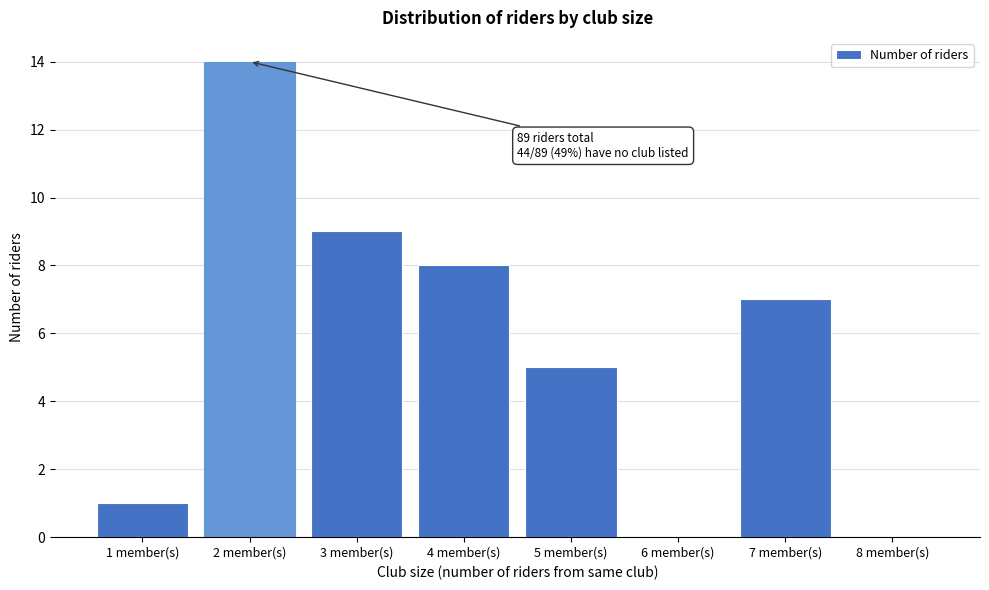

Reading left to right, transcribe all the data shown in this chart.

1 member(s)=1	2 member(s)=14	3 member(s)=9	4 member(s)=8	5 member(s)=5	6 member(s)=0	7 member(s)=7	8 member(s)=0